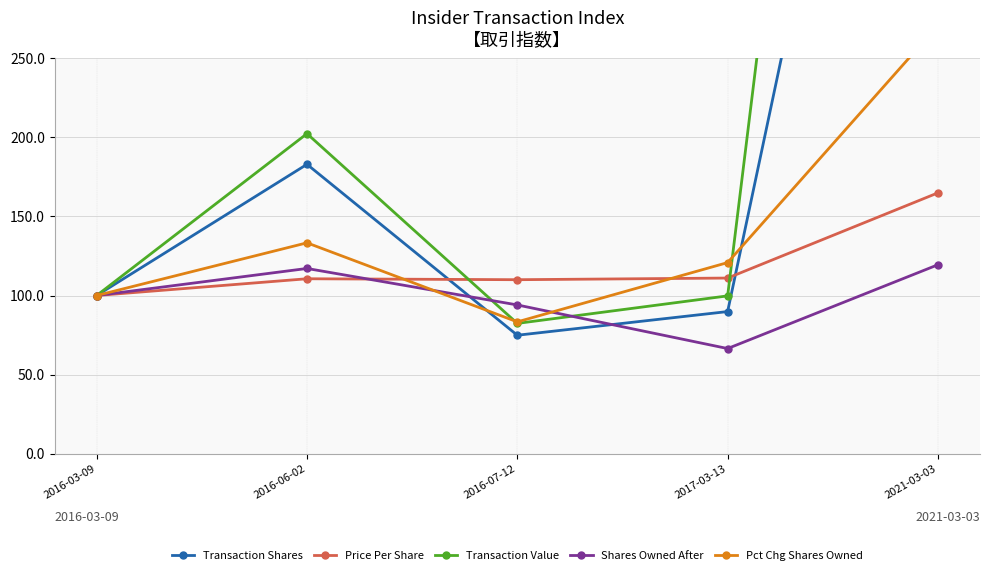

Which series has the widest spread of values?

Transaction Value